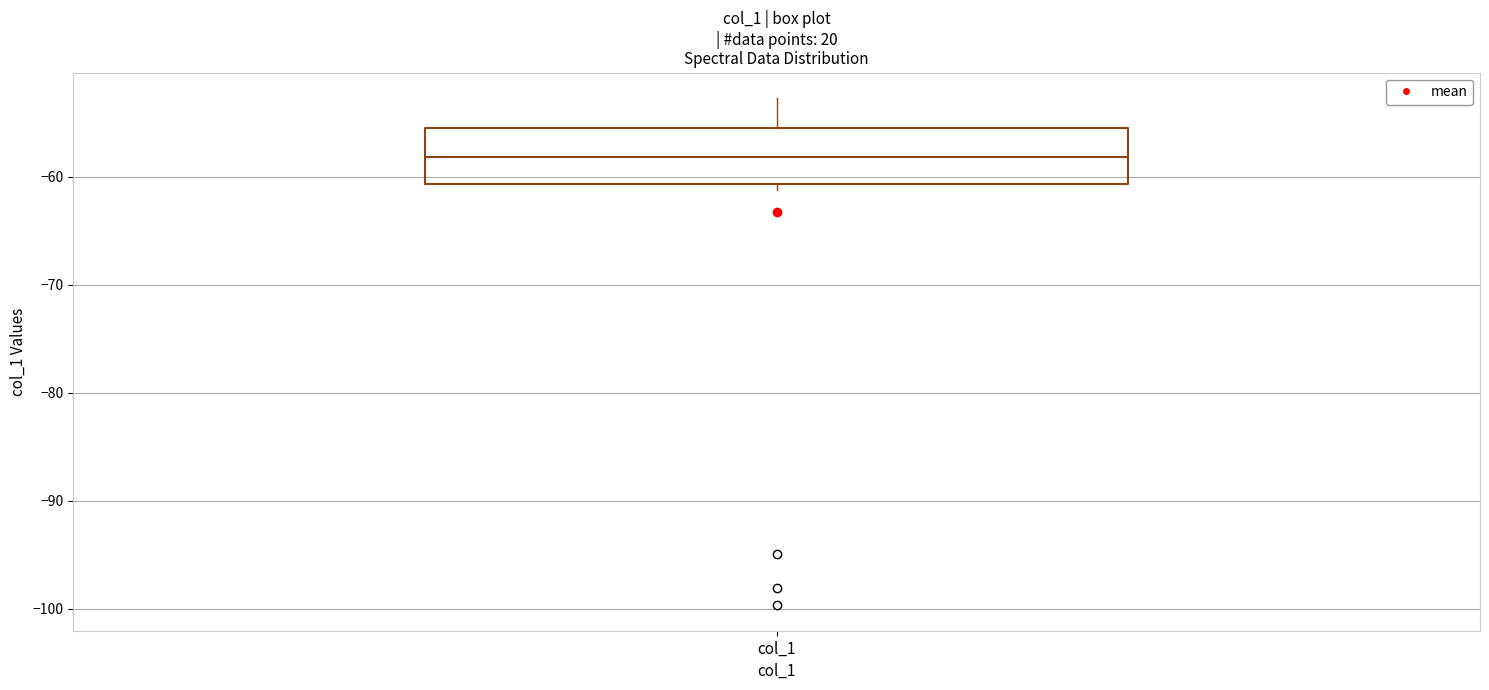

Read this box plot against the y-axis: the position of the median line, the range covered by the box, and the ends of both whiskers. The values are not printed on the chart, so give them approximately, as read against the axis.

median -58, box -61 to -56, whiskers -61 (just below the box's lower edge) to -53